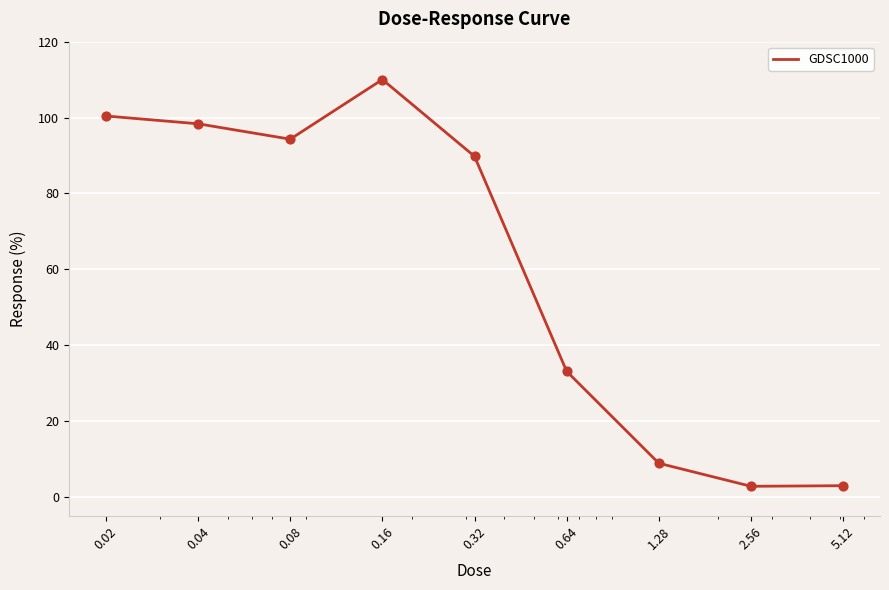

What is the difference between the maximum and minimum values?

107.3